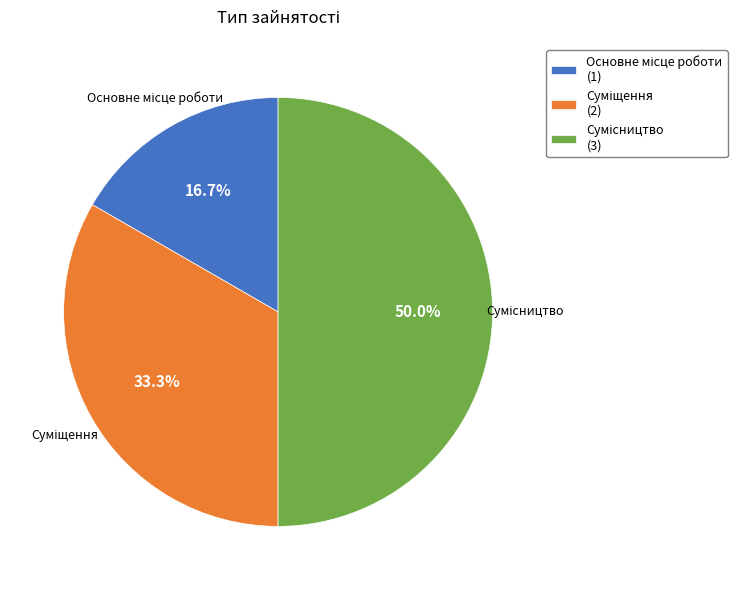

What is the ratio of the value at Сумісництво to the value at Суміщення?

1.5